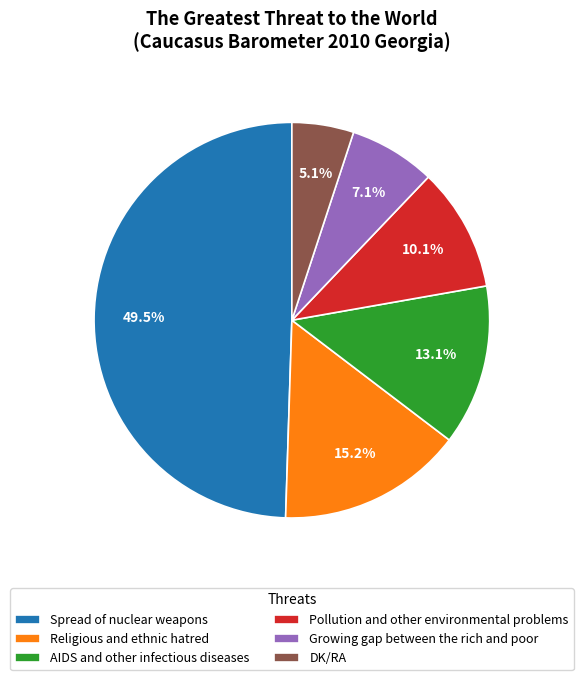

Which category has the smallest portion of the pie?

DK/RA